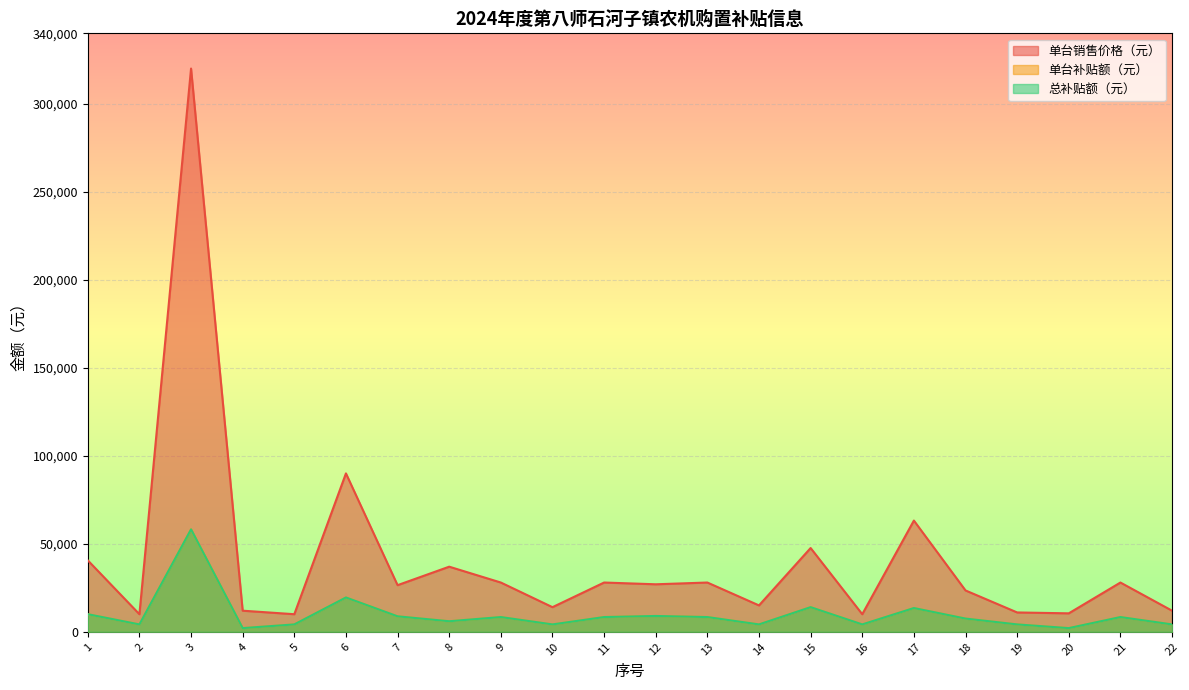

Is it true that 总补贴额（元） equals 8380 at 9?

True